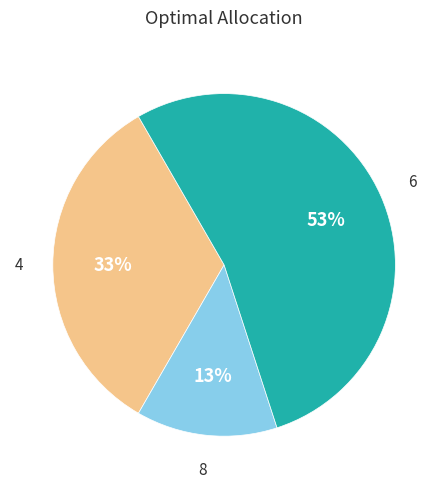

Is there a majority slice in this chart?

Yes